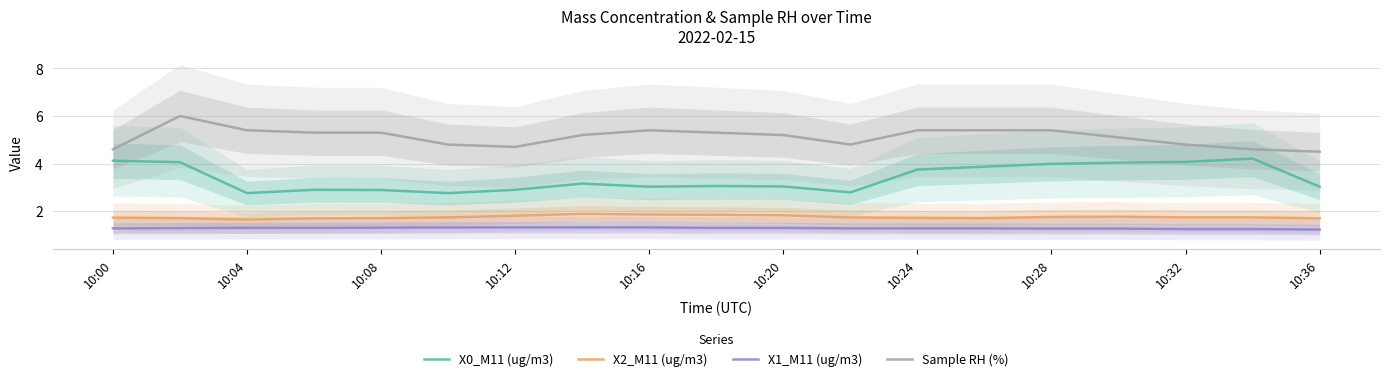

In X0_M11 (ug/m3), how many points are higher than both neighbors (excluding endpoints)?

4